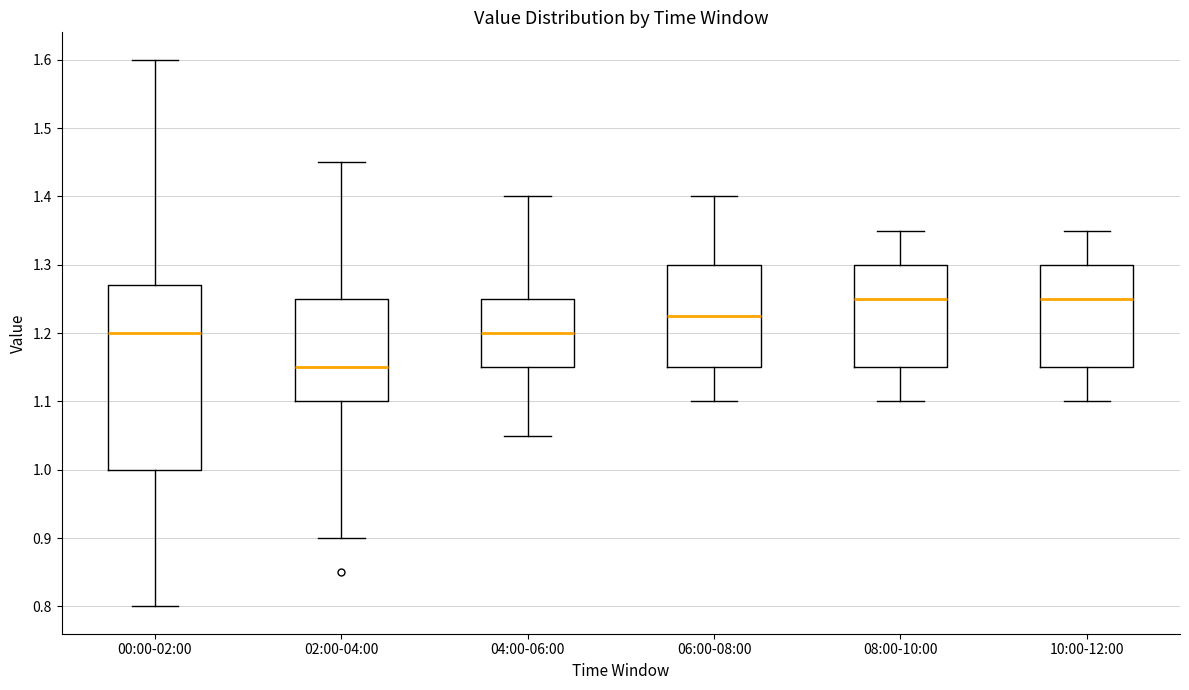

Where does the median line of the box for 06:00-08:00 sit on the y-axis? The values are not printed on the chart, so give them approximately, as read against the axis.

1.23